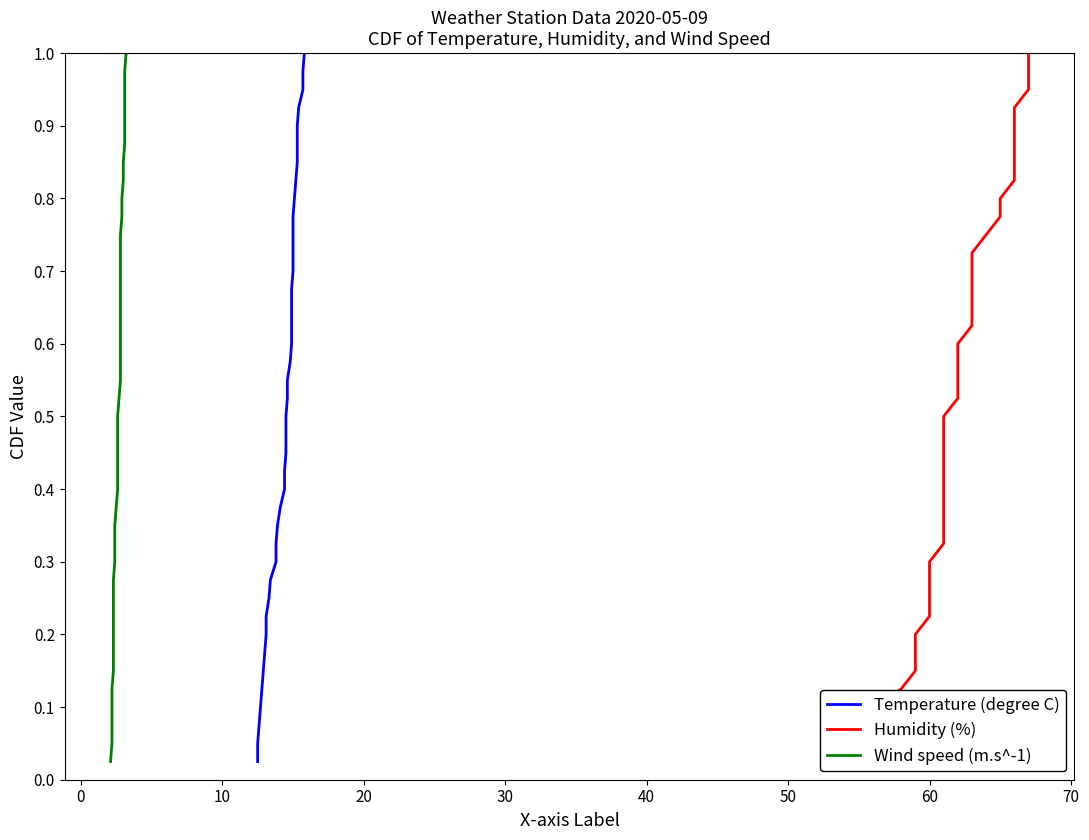

Reading right to left, what are all the values shown in this chart?

Temperature (degree C): 1.0	1.0	0.9	0.9	0.9	0.9	0.8	0.8	0.8	0.8	0.8	0.7	0.7	0.7	0.7	0.6	0.6	0.6	0.6	0.5	0.5	0.5	0.5	0.4	0.4	0.4	0.3	0.3	0.3	0.3	0.2	0.2	0.2	0.2	0.1	0.1	0.1	0.1	0.1	0.0
Humidity (%): 1.0	1.0	0.9	0.9	0.9	0.9	0.8	0.8	0.8	0.8	0.8	0.7	0.7	0.7	0.7	0.6	0.6	0.6	0.6	0.5	0.5	0.5	0.5	0.4	0.4	0.4	0.3	0.3	0.3	0.3	0.2	0.2	0.2	0.2	0.1	0.1	0.1	0.1	0.1	0.0
Wind speed (m.s^-1): 1.0	1.0	0.9	0.9	0.9	0.9	0.8	0.8	0.8	0.8	0.8	0.7	0.7	0.7	0.7	0.6	0.6	0.6	0.6	0.5	0.5	0.5	0.5	0.4	0.4	0.4	0.3	0.3	0.3	0.3	0.2	0.2	0.2	0.2	0.1	0.1	0.1	0.1	0.1	0.0